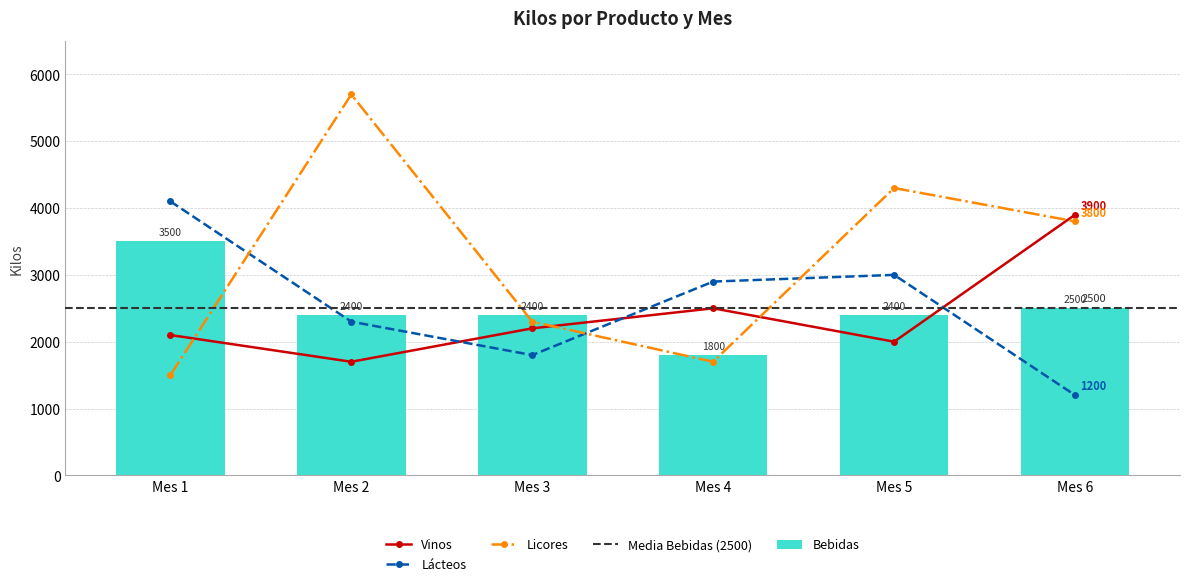

What is the sum of all Lácteos values?

15300